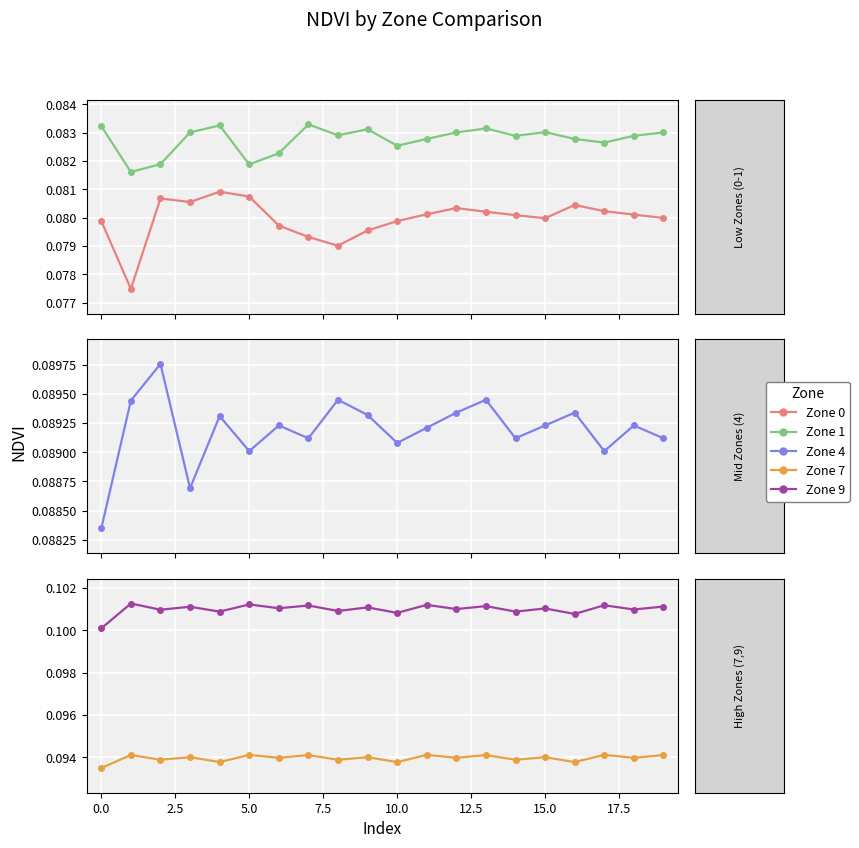

What is the value of the Zone 4 point at the 13th from the left?

0.1